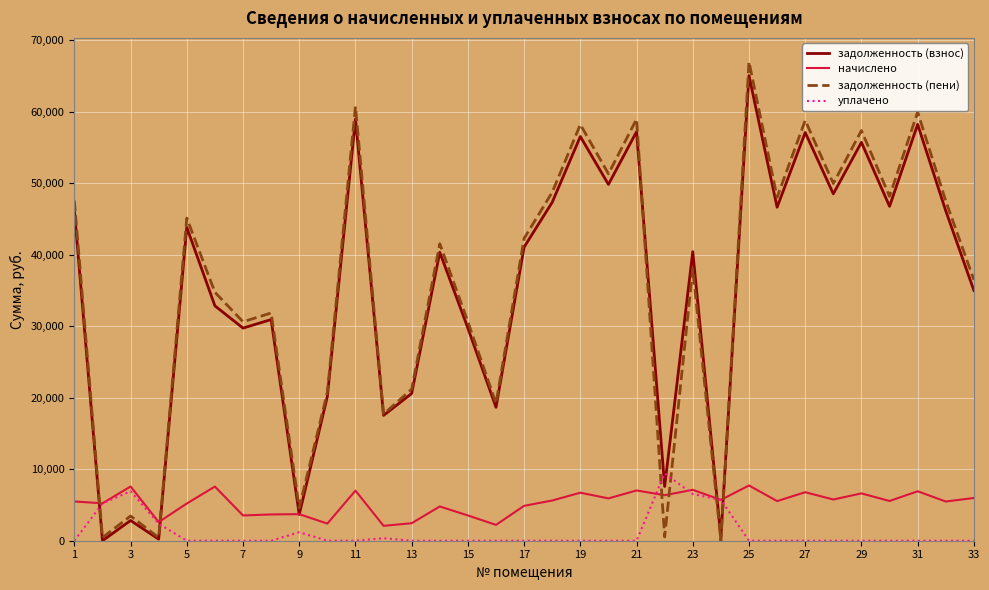

After their last crossing, which series has the higher values: уплачено or задолженность (взнос)?

задолженность (взнос)